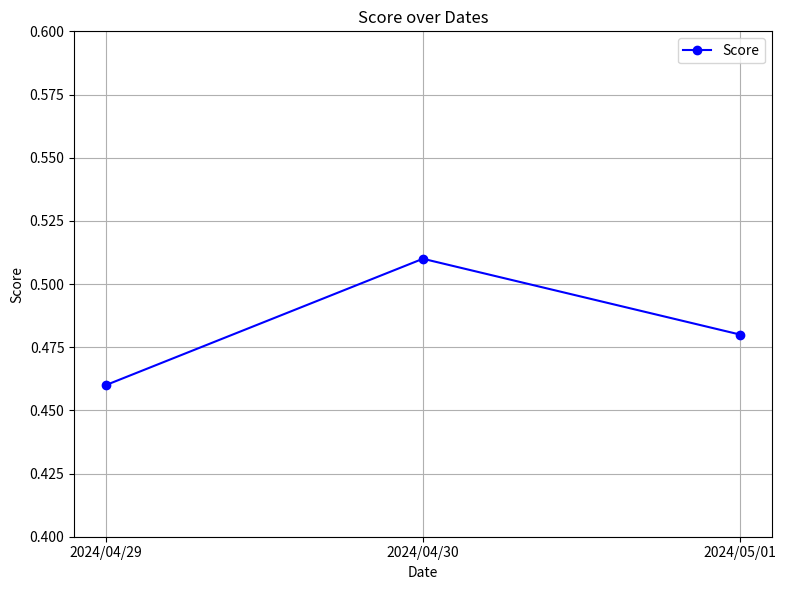

Where is the data nearest to the value 0?

2024/04/29